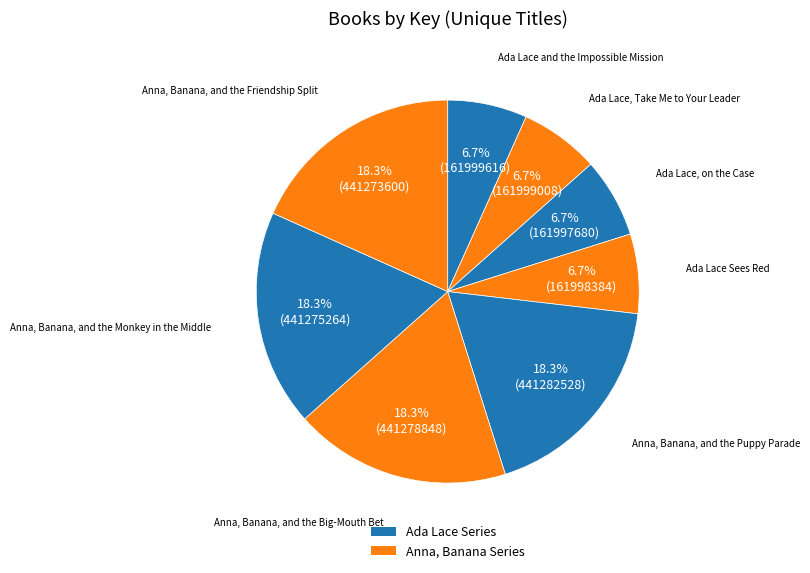

How many slices are in this pie chart?

8